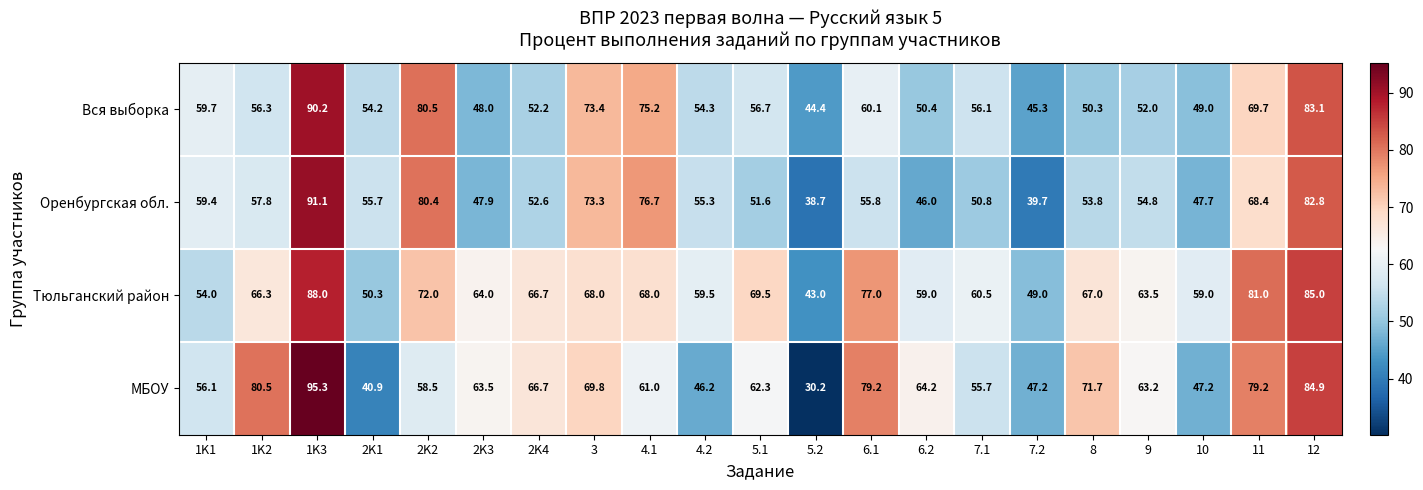

What is the minimum value shown in the chart?

30.2